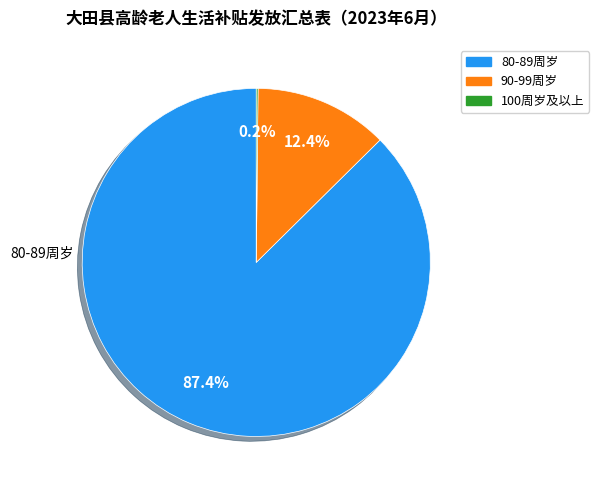

Is there a majority slice in this chart?

Yes